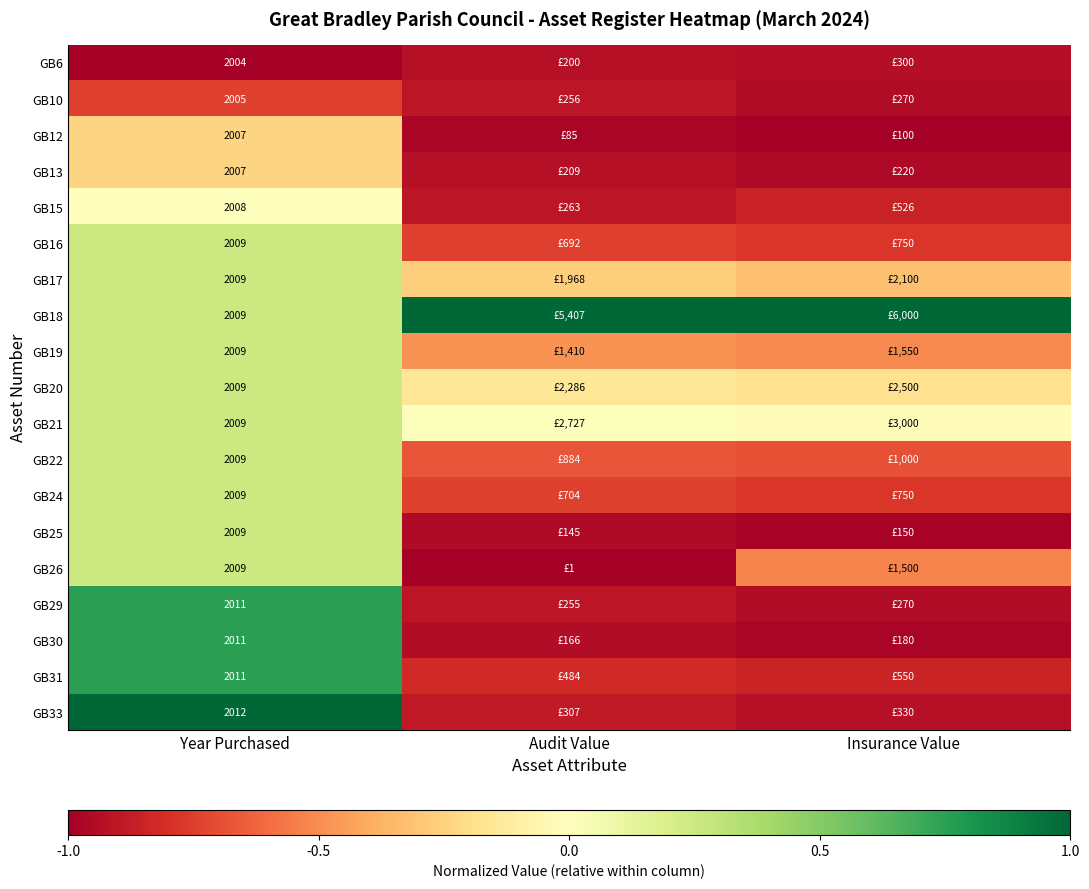

Is the value of GB13 at Audit Value greater than the value of GB33 at Year Purchased?

No